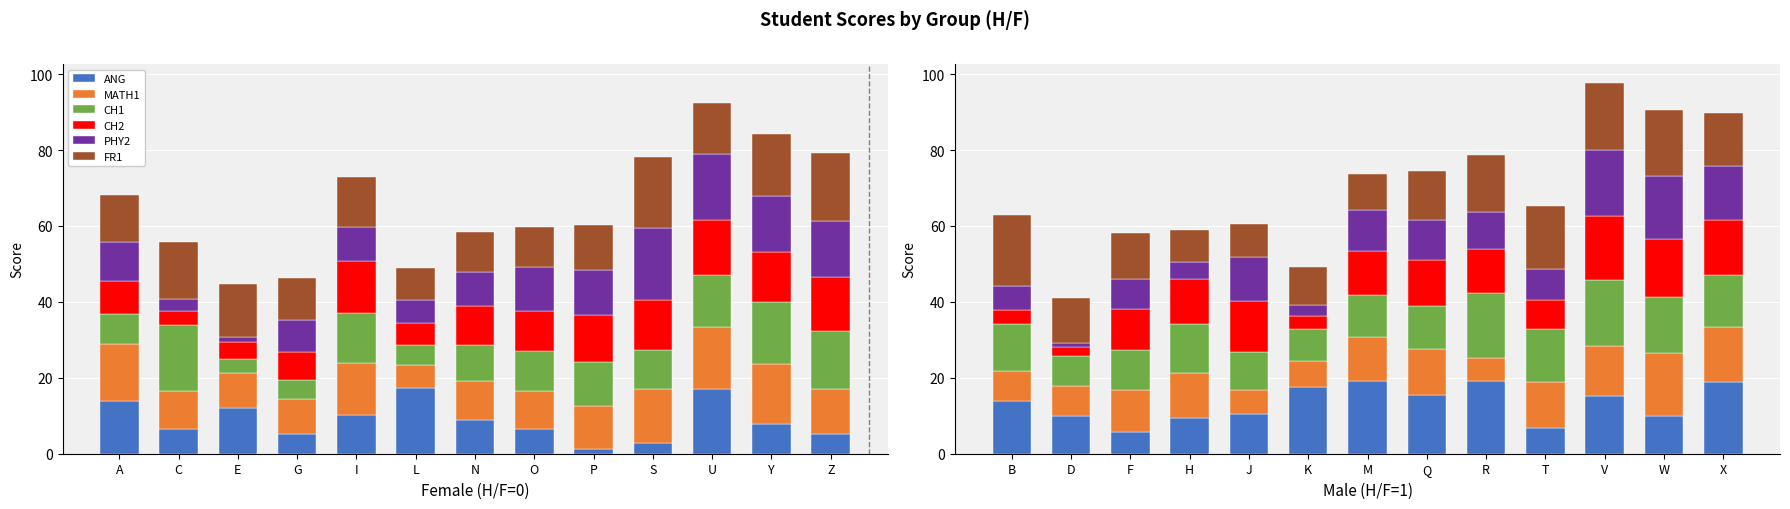

What are all the series names shown in the legend?

ANG, MATH1, CH1, CH2, PHY2, FR1